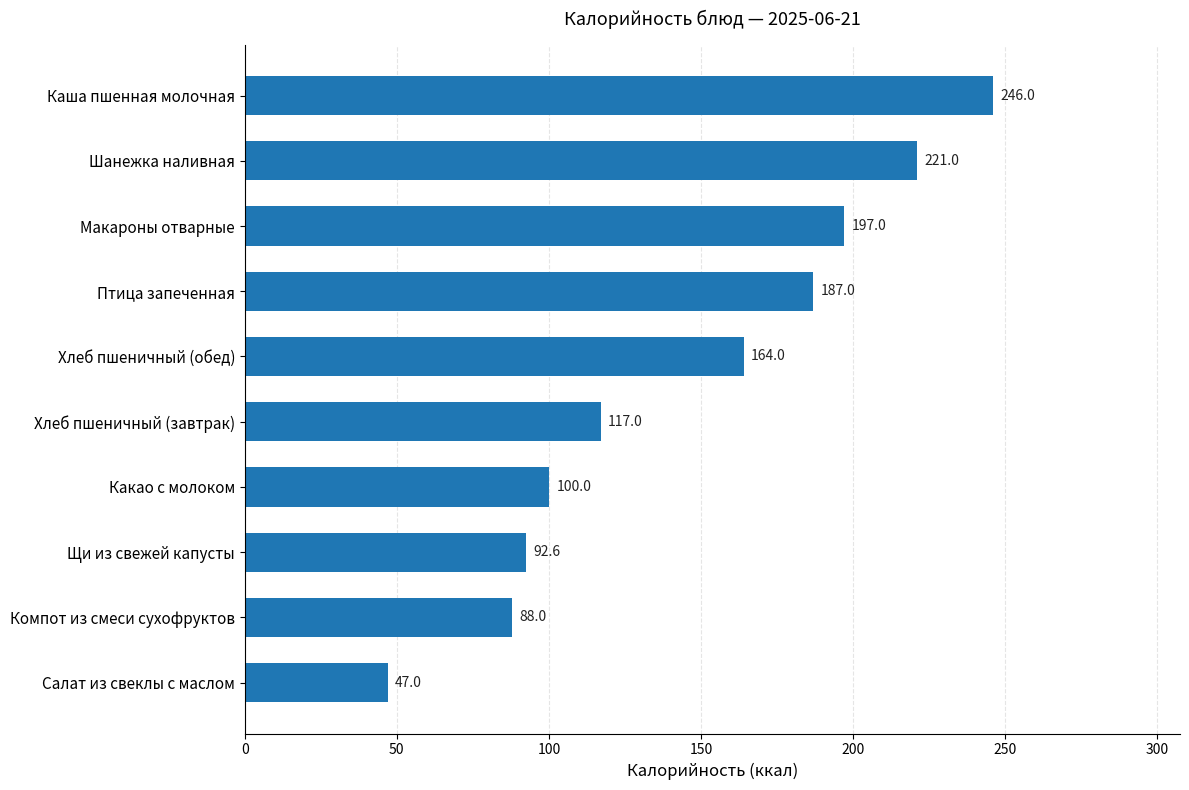

What is the difference between the maximum and second lowest values?

158.0